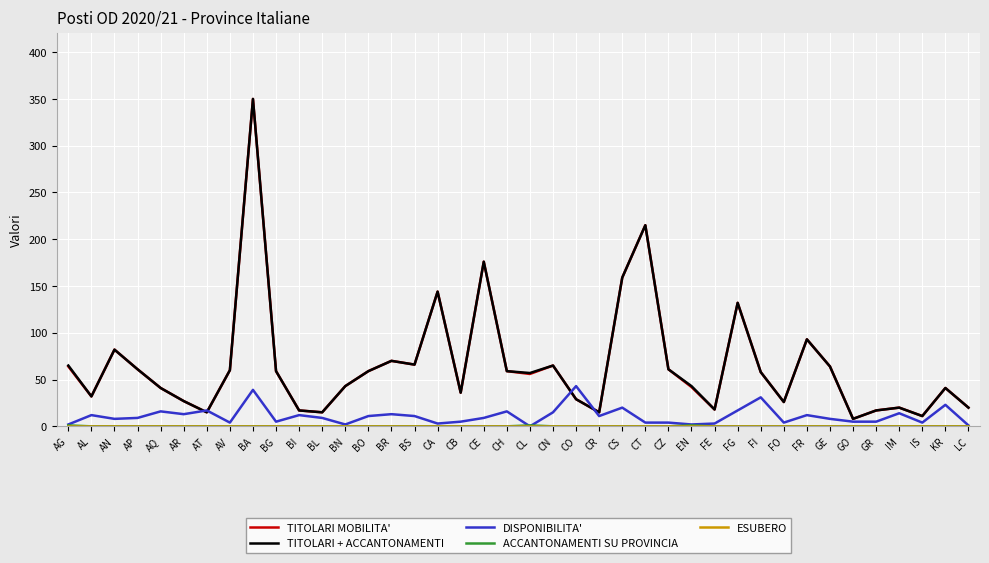

The TITOLARI MOBILITA' series shows 472 at BA. True or false?

False